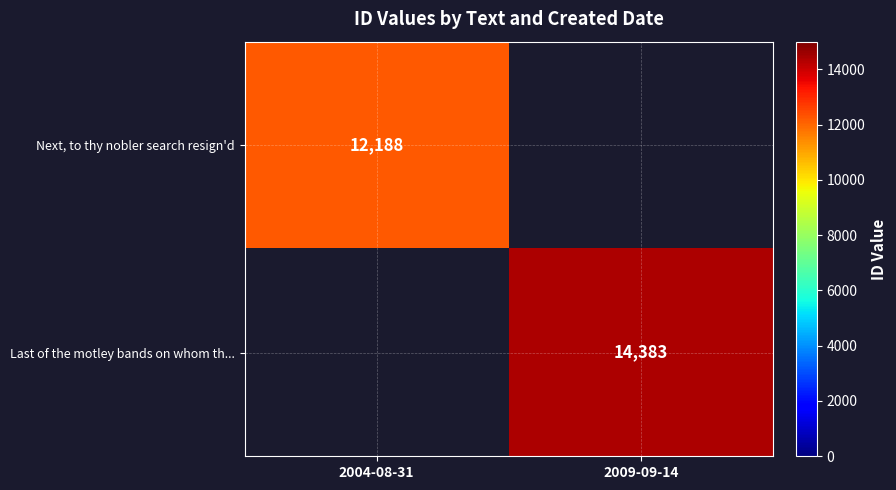

The value of Last of the motley bands on whom th... at 2009-09-14 is 4553. True or false?

False